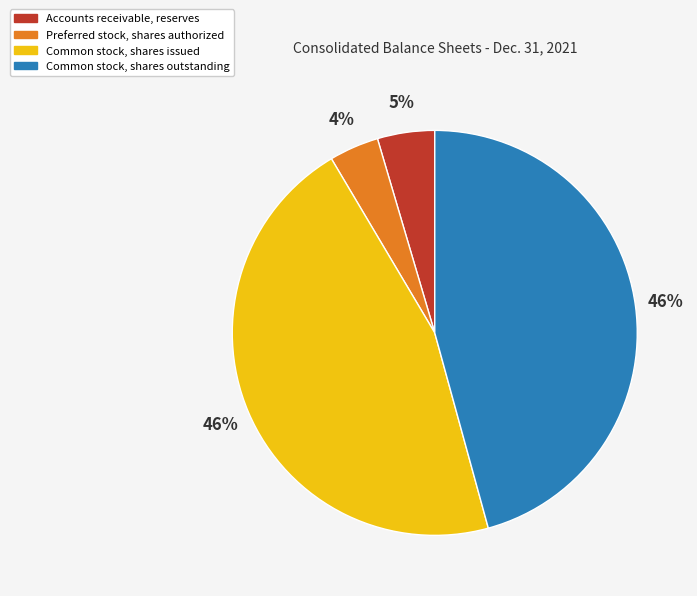

To the nearest percent, what percentage of the pie is Preferred stock, shares authorized?

4%